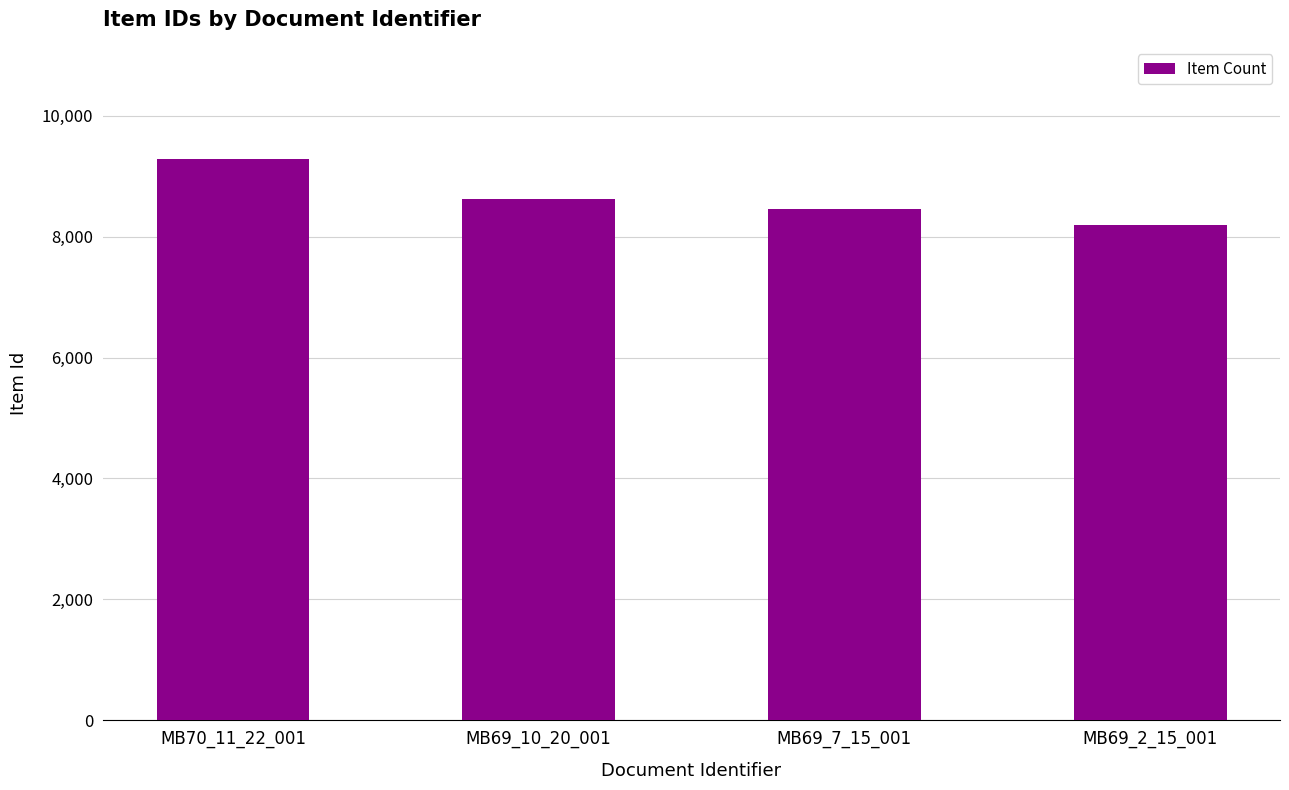

How many values are between 8457 and 9281?

3